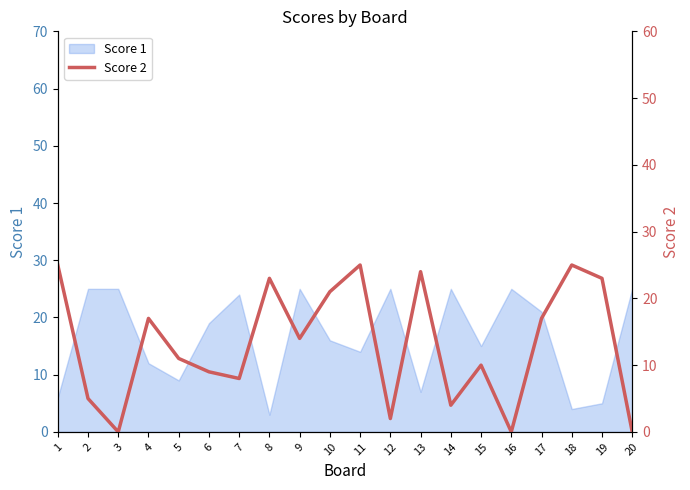

What is the highest value of the Score 1 series?

25